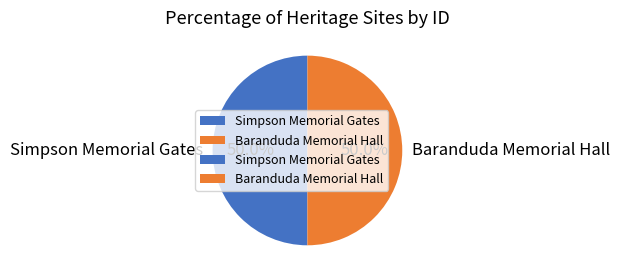

What is the total percentage of Baranduda Memorial Hall and Simpson Memorial Gates?

100.0%